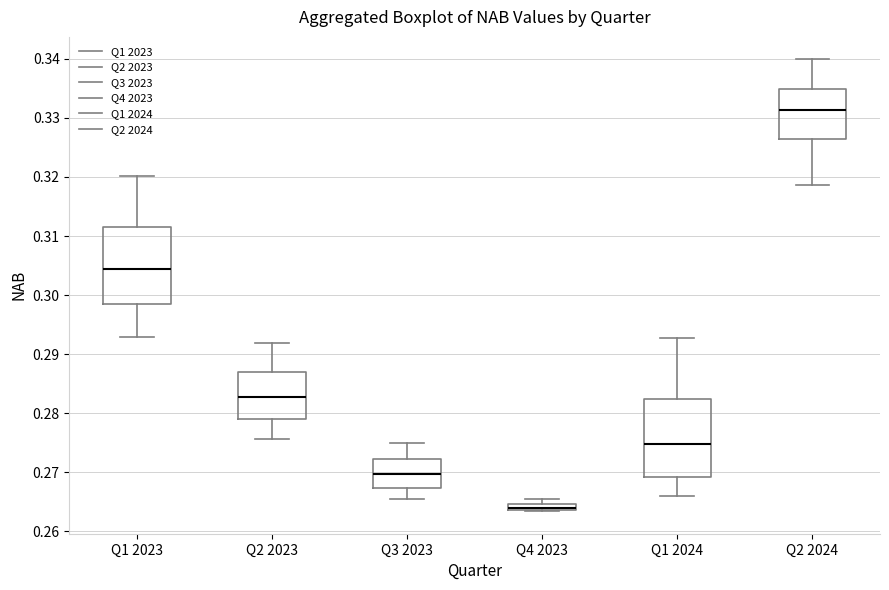

Which box's median line is the lowest?

Q4 2023